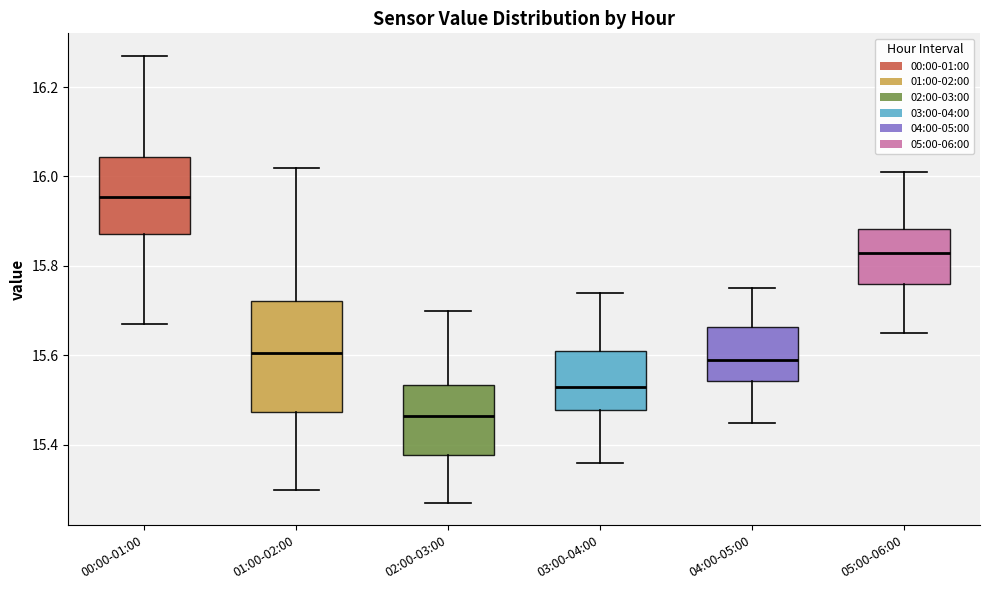

Which box's median line is the lowest?

02:00-03:00